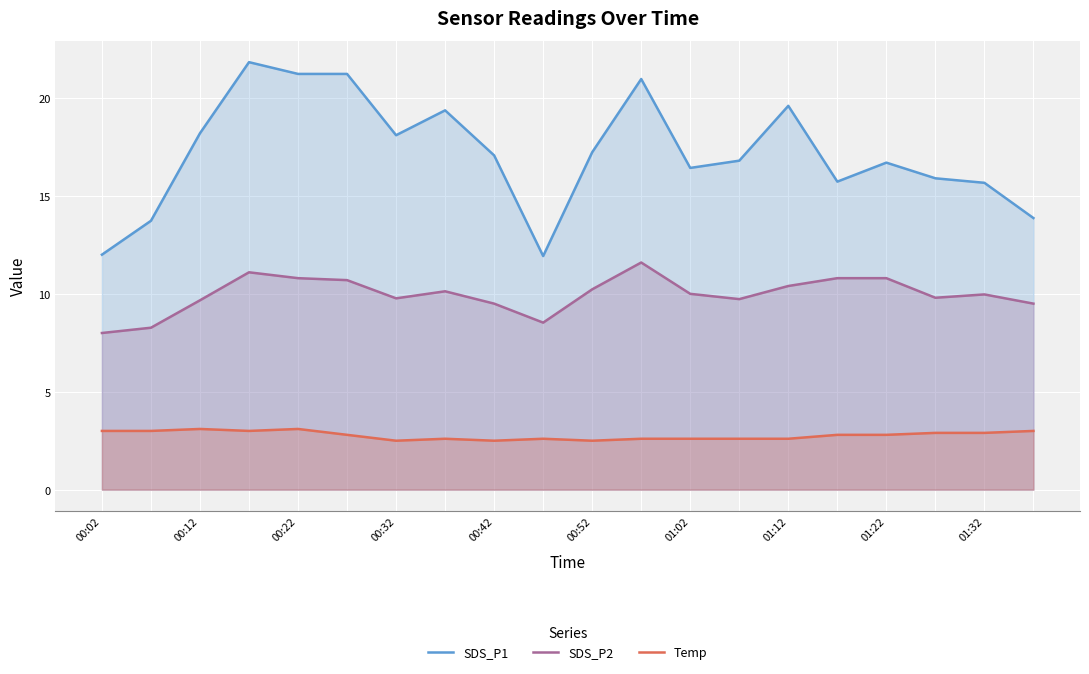

Is the value of Temp at 11 greater than the value of SDS_P1 at 00:52?

No